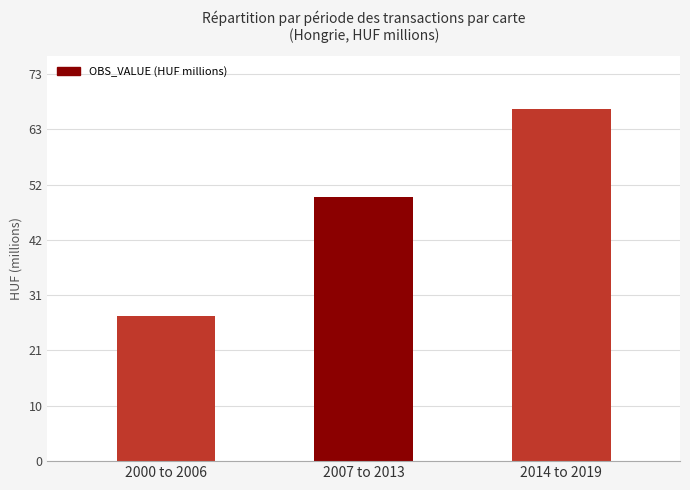

List the labels in order of value, largest first.

2014 to 2019, 2007 to 2013, 2000 to 2006